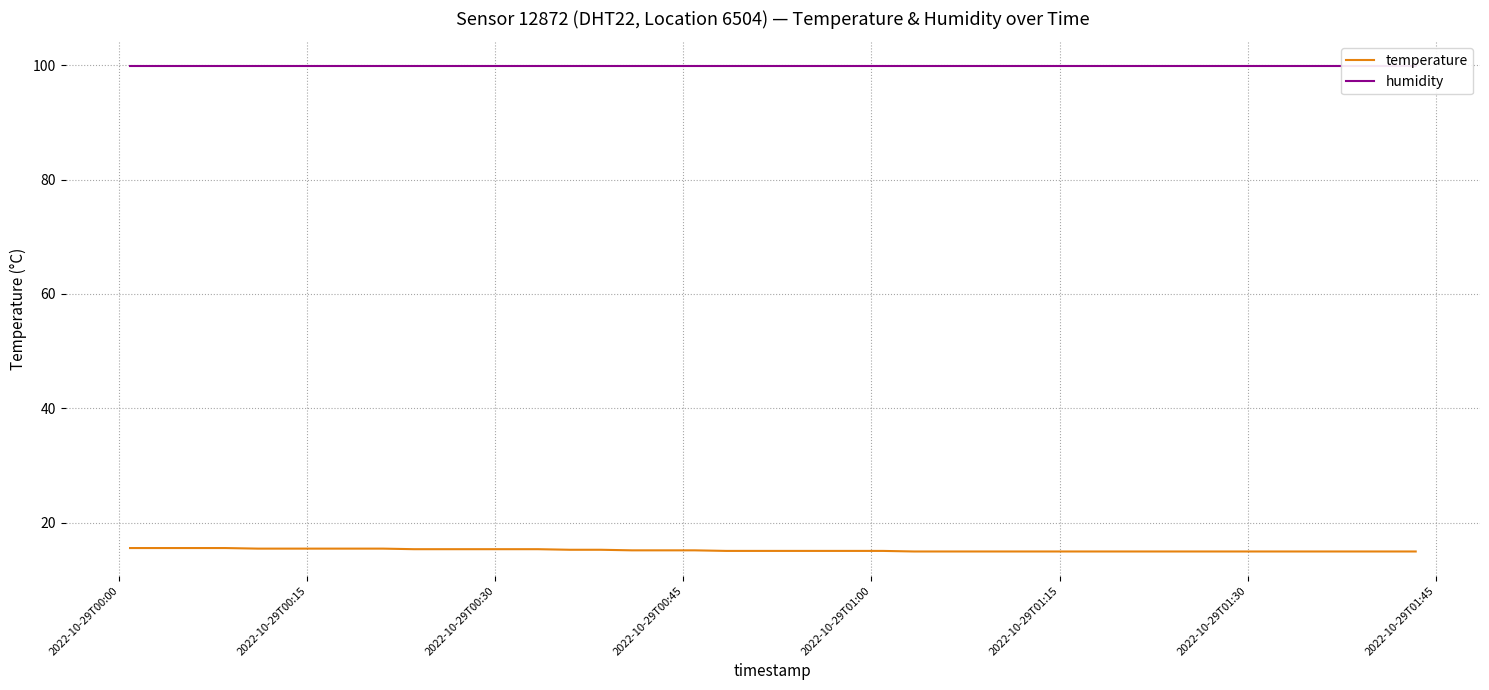

At how many categories does at least one series exceed 22?

40